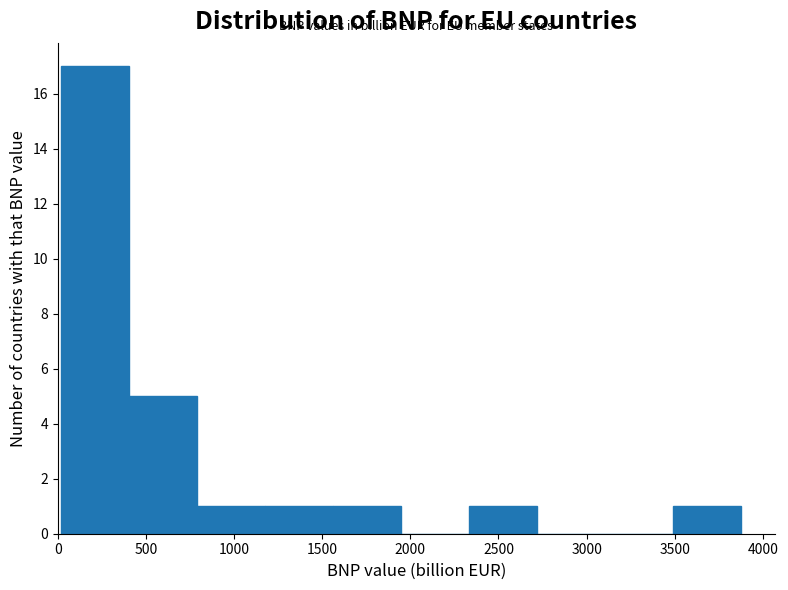

Reading left to right, list every bar in this chart as the range it spans on the x-axis followed by its height. Neither the bar edges nor the heights are printed on the chart, so give them approximately, as read against the axes.

0 to 400: 17
400 to 800: 5
800 to 1200: 1
1200 to 1550: 1
1550 to 1950: 1
1950 to 2350: 0
2350 to 2700: 1
2700 to 3100: 0
3100 to 3500: 0
3500 to 3900: 1